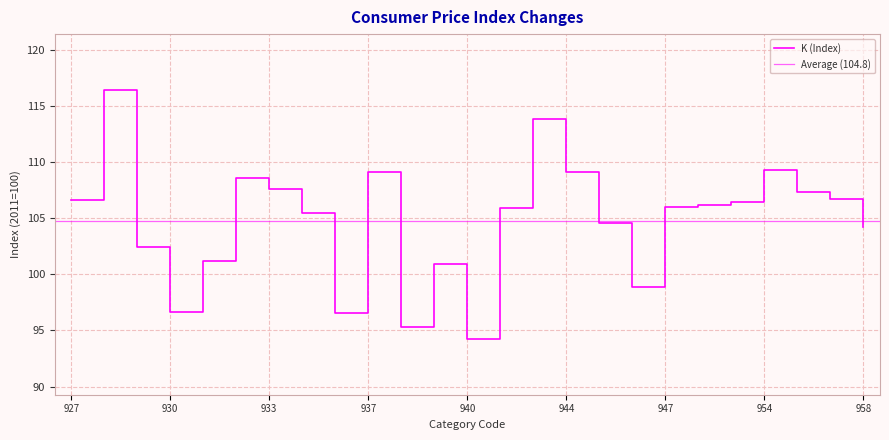

Reading left to right, list all the values displayed in this chart.

927=106.6	928=116.4	929=102.4	930=96.7	931=101.2	932=108.6	933=107.6	935=105.4	936=96.6	937=109.1	938=95.3	939=101.0	940=94.3	941=105.9	943=113.9	944=109.1	945=104.6	946=98.9	947=106.0	948=106.2	951=106.4	954=109.3	955=107.3	957=106.8	958=104.2